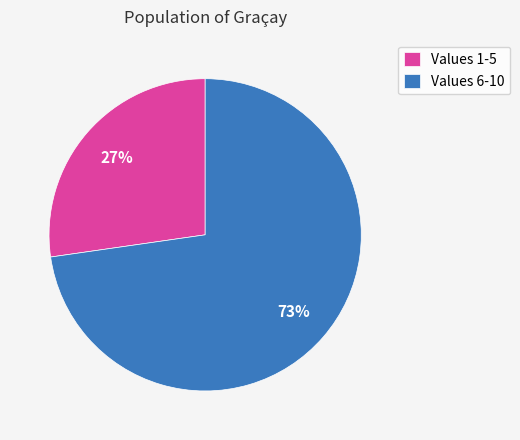

Is there a majority slice in this chart?

Yes